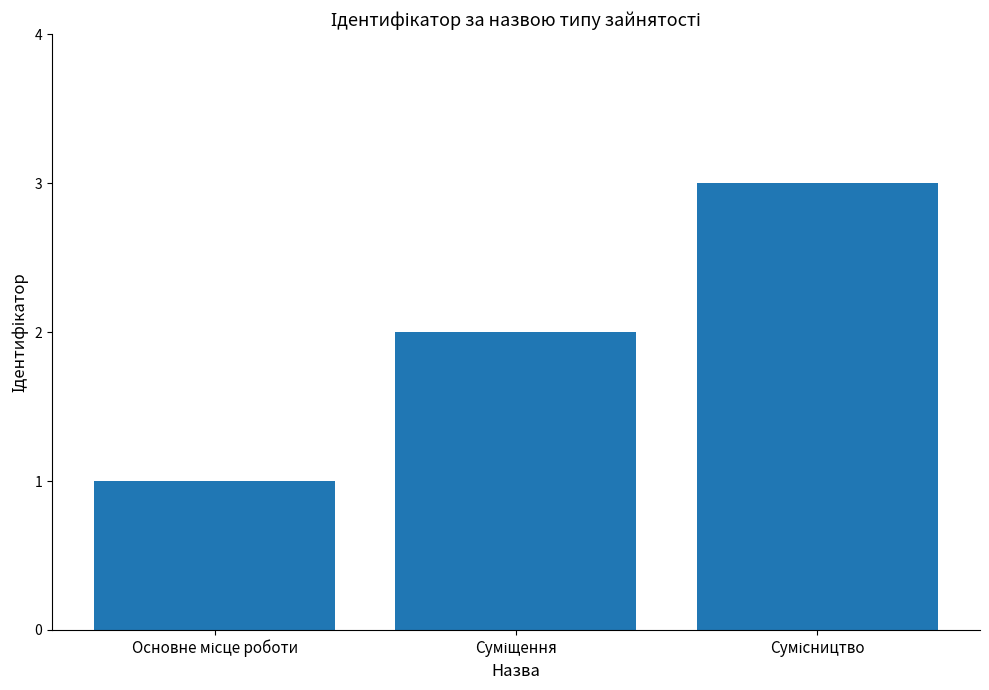

What is the maximum value shown in the chart?

3